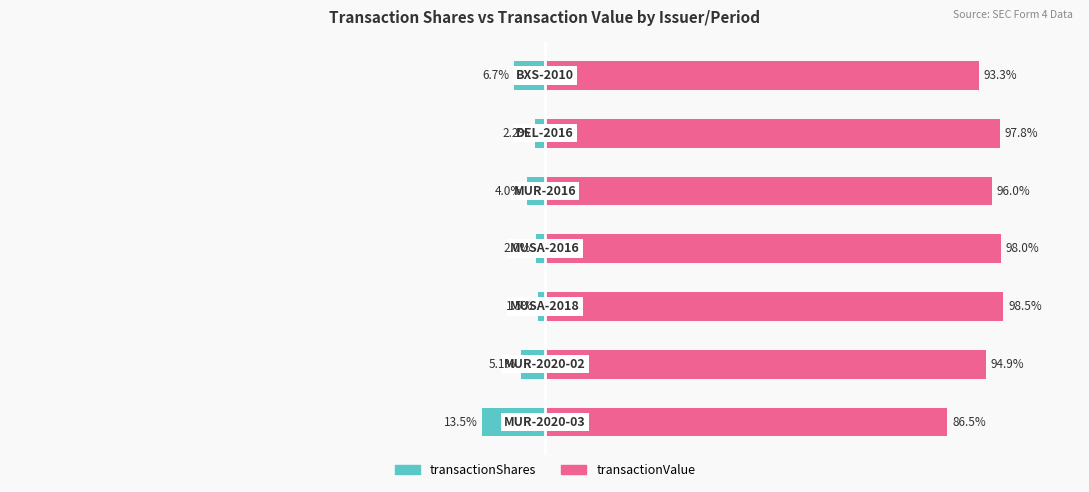

Is the value of transactionValue at 6 greater than the value of transactionShares at 6?

Yes